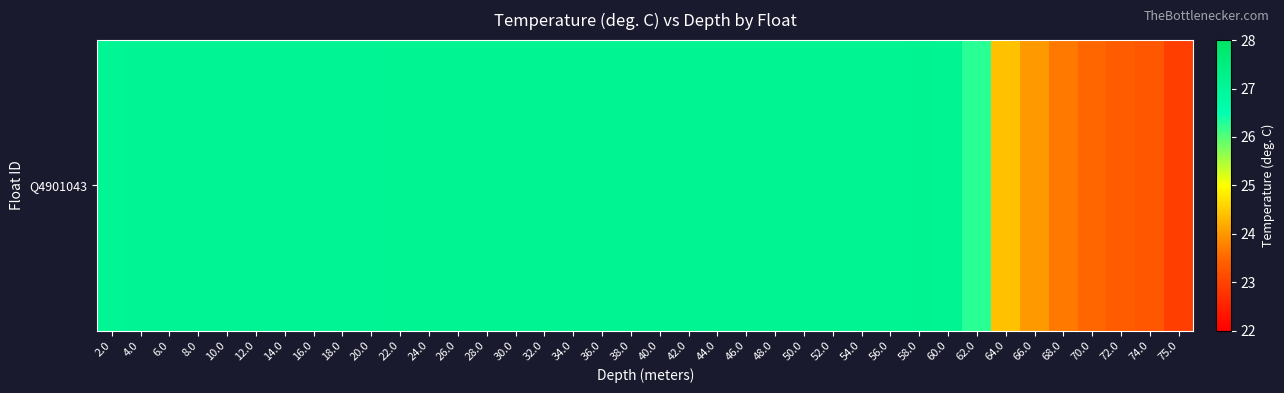

List the labels in order of value, largest first.

58.0, 60.0, 22.0, 24.0, 26.0, 28.0, 30.0, 32.0, 34.0, 36.0, 38.0, 40.0, 42.0, 44.0, 46.0, 48.0, 50.0, 52.0, 54.0, 56.0, 6.0, 8.0, 12.0, 14.0, 16.0, 18.0, 20.0, 4.0, 10.0, 2.0, 62.0, 64.0, 66.0, 68.0, 70.0, 72.0, 74.0, 75.0